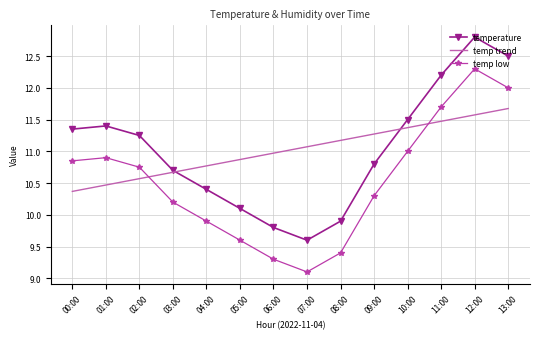

What is the sum of the temp trend values at 03:00 and 09:00?

21.9